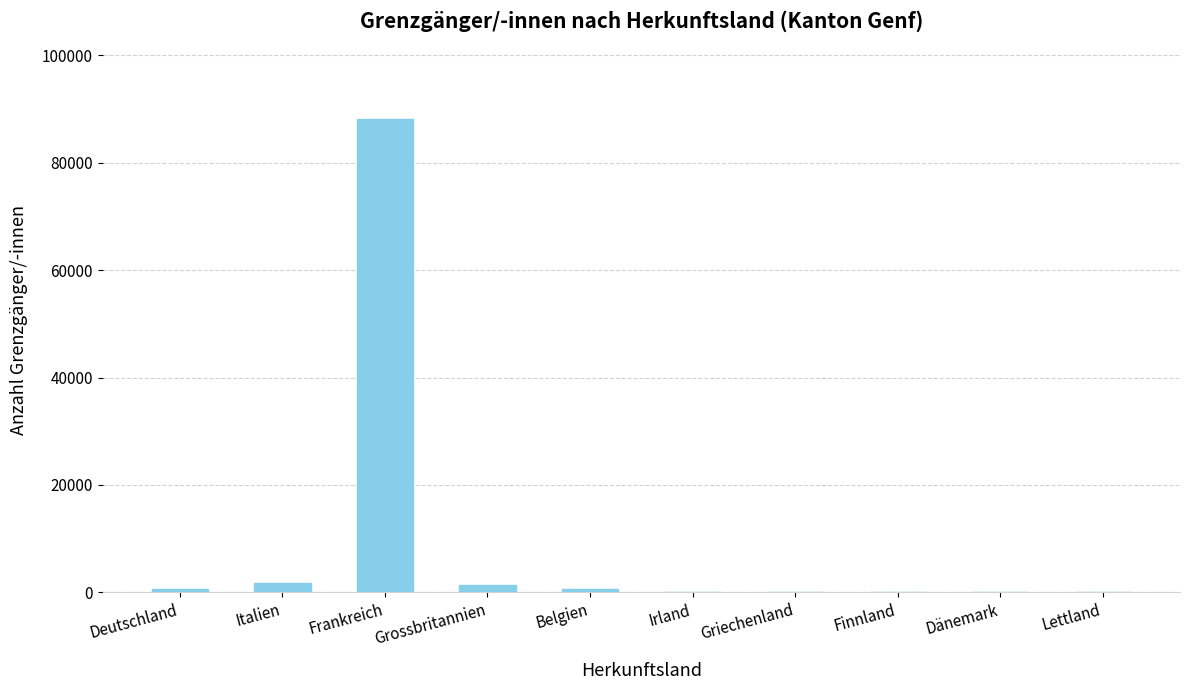

What is the greatest value displayed?

88108